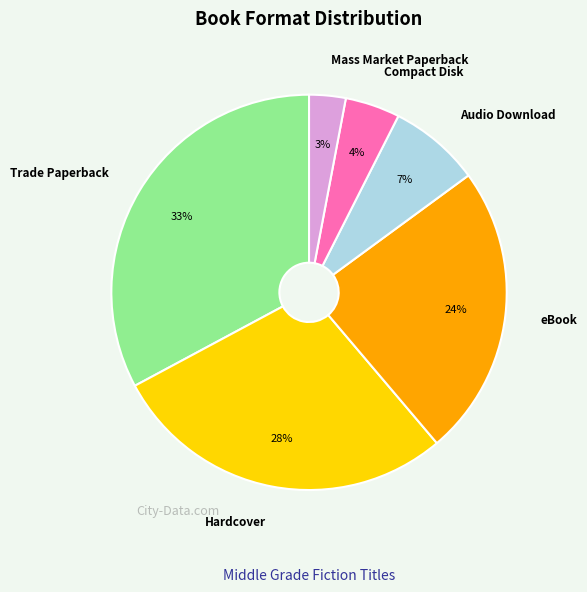

Is there any slice that represents more than half of the pie?

No